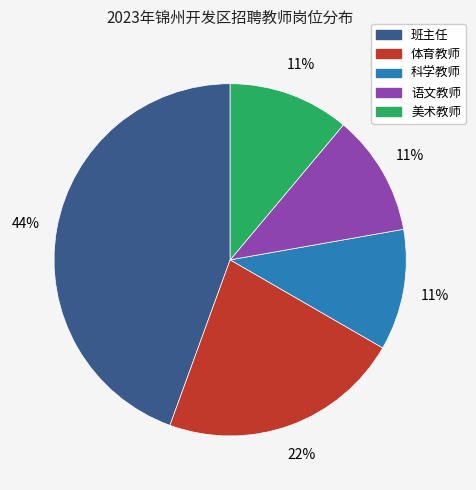

Which has a higher value, 科学教师 or 体育教师?

体育教师